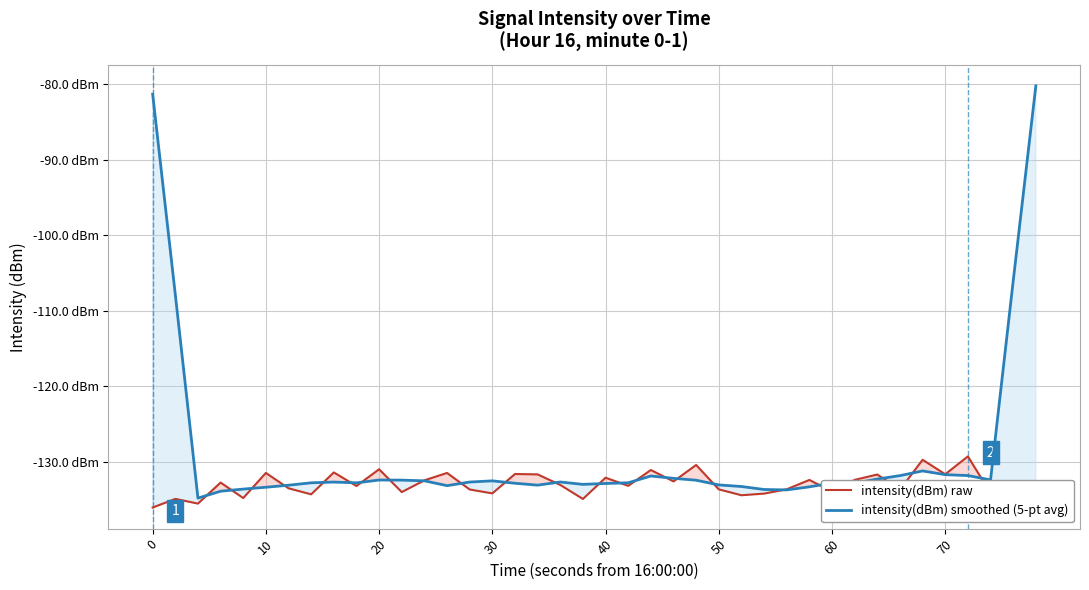

How many times do intensity(dBm) raw and intensity(dBm) smoothed (5-pt avg) cross each other?

24